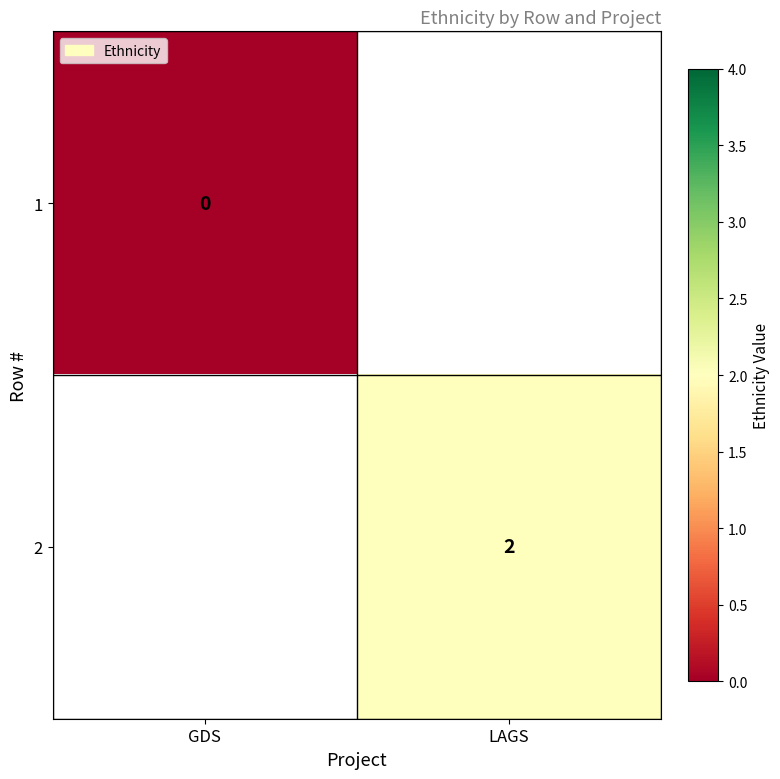

The 2 series shows 2 at LAGS. True or false?

True